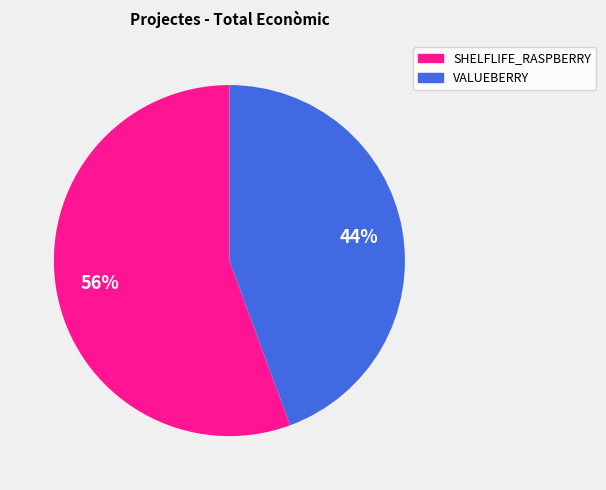

Is the sum of SHELFLIFE_RASPBERRY and VALUEBERRY greater than half?

Yes